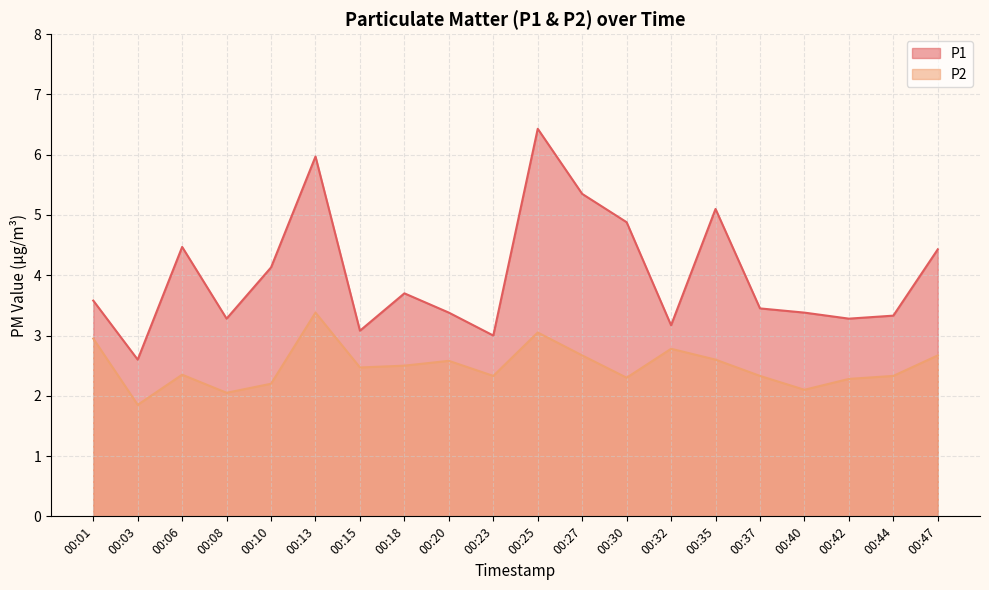

How many lines are shown in the chart?

2